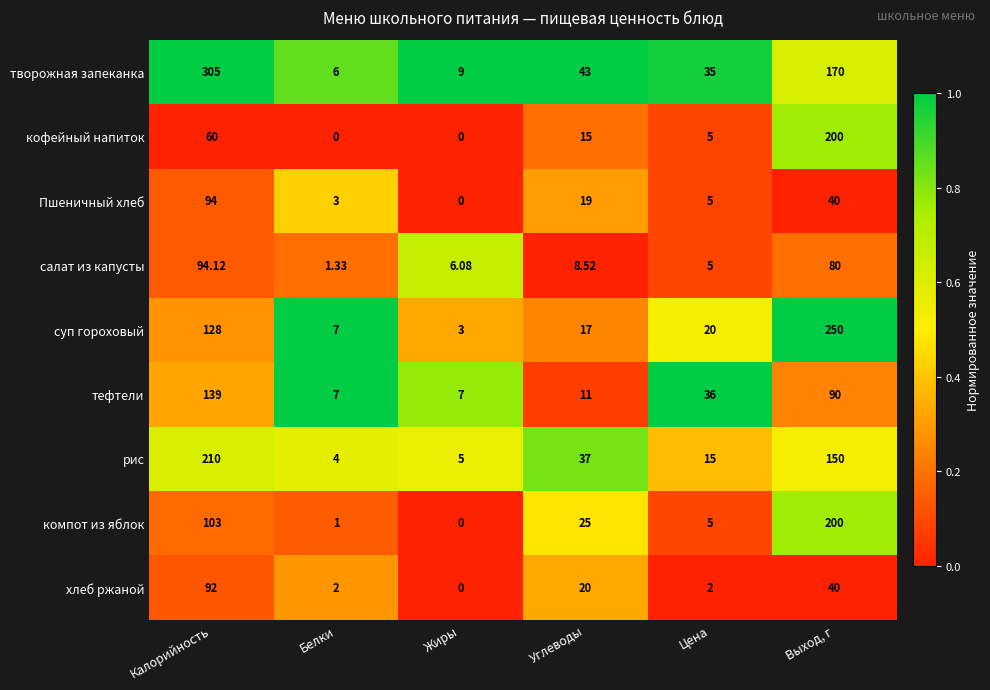

At Калорийность, list the series in order from smallest to largest.

кофейный напиток, хлеб ржаной, Пшеничный хлеб, салат из капусты, компот из яблок, суп гороховый, тефтели, рис, творожная запеканка